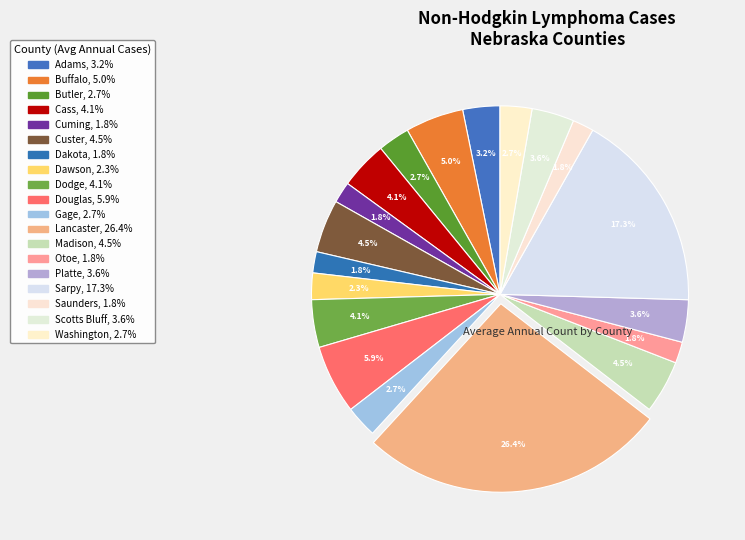

Which category has the biggest portion of the pie?

Lancaster